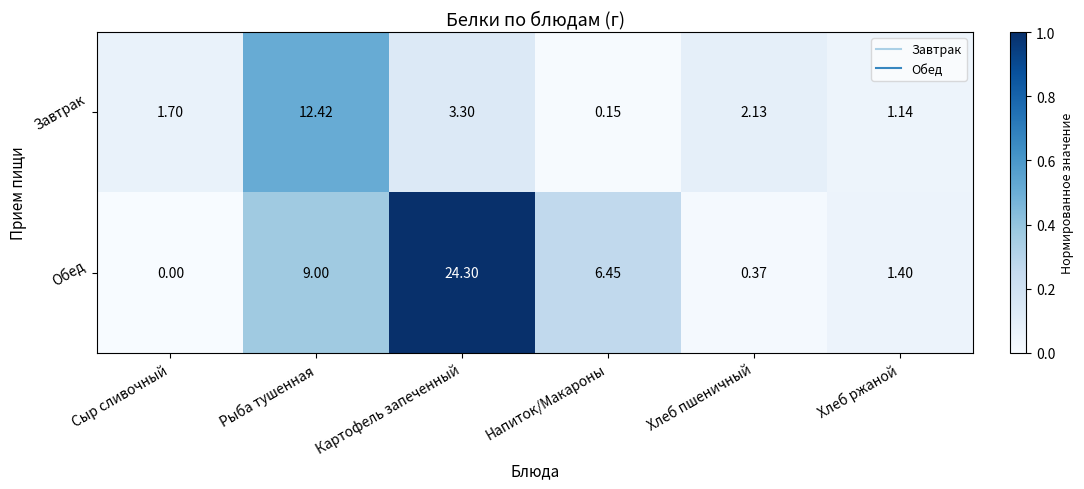

What is the total value across all series at Хлеб ржаной?

2.5